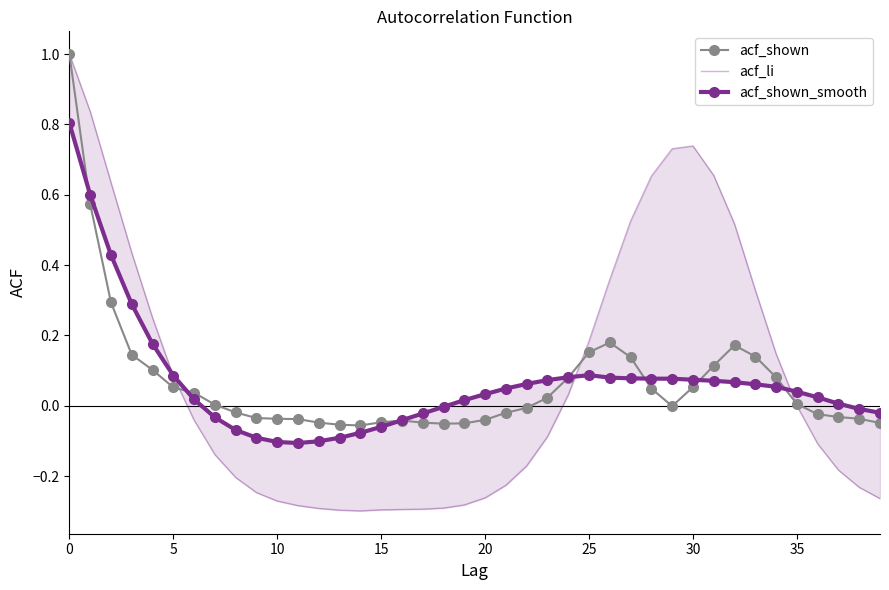

What is the value of the acf_li point at the 27th from the left?

0.4